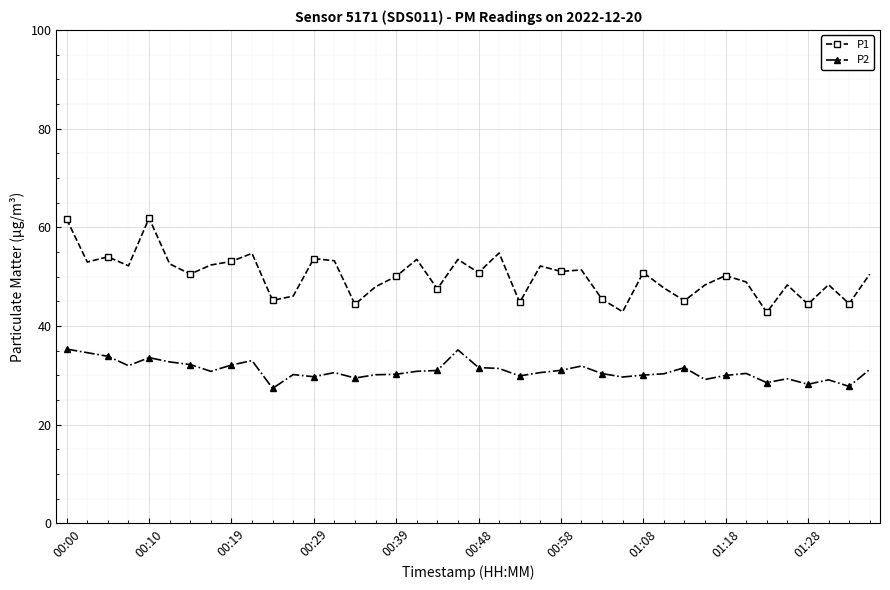

What is the difference between the second highest and second lowest values in the P2 series?

7.4